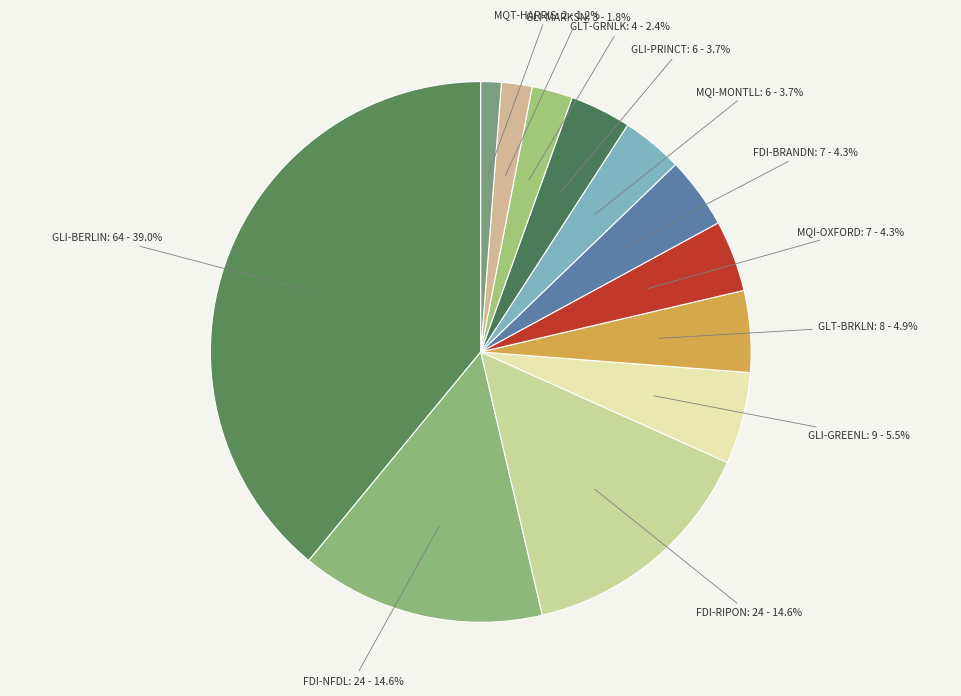

The GLT-BRKLN slice represents 5% of the pie. True or false?

True